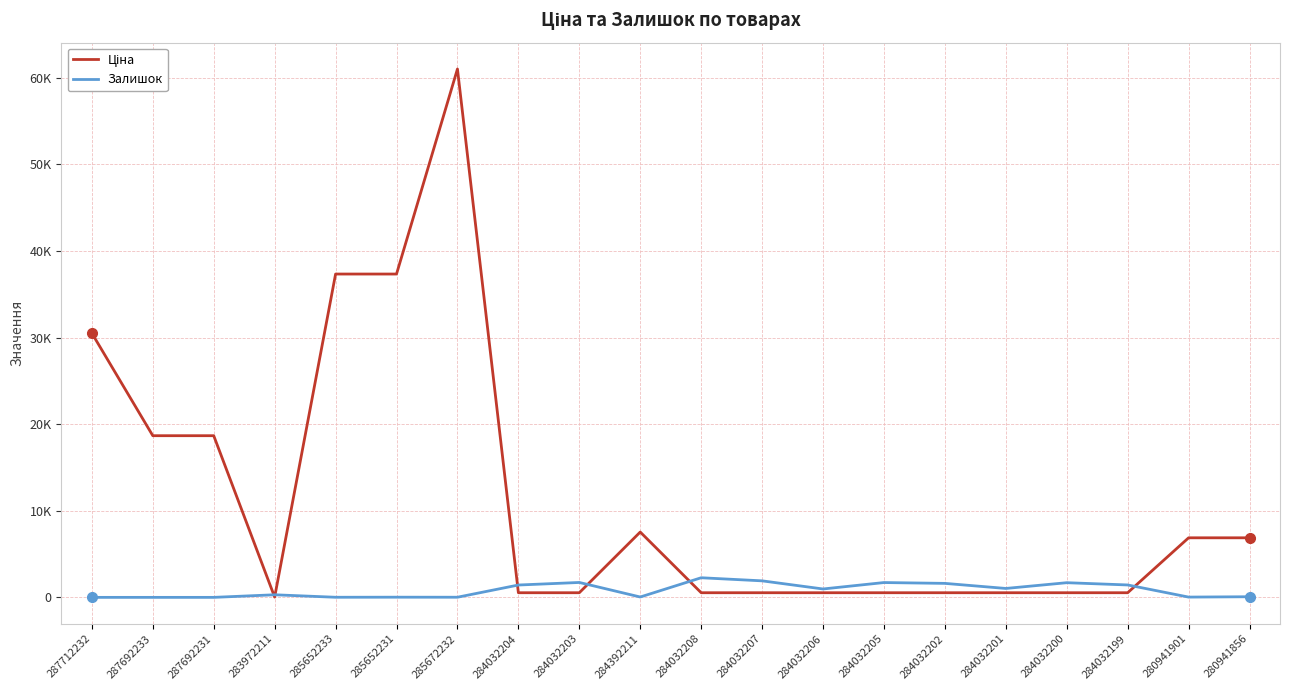

Does the chart have visible grid lines?

Yes